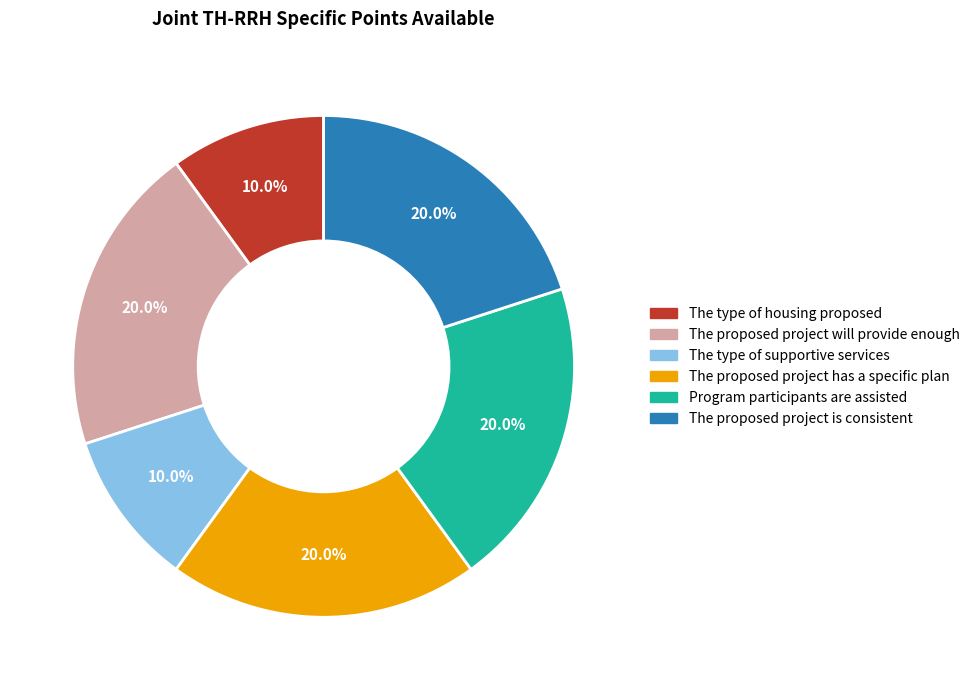

To the nearest percent, what is the difference between the largest and smallest slice percentages?

10%